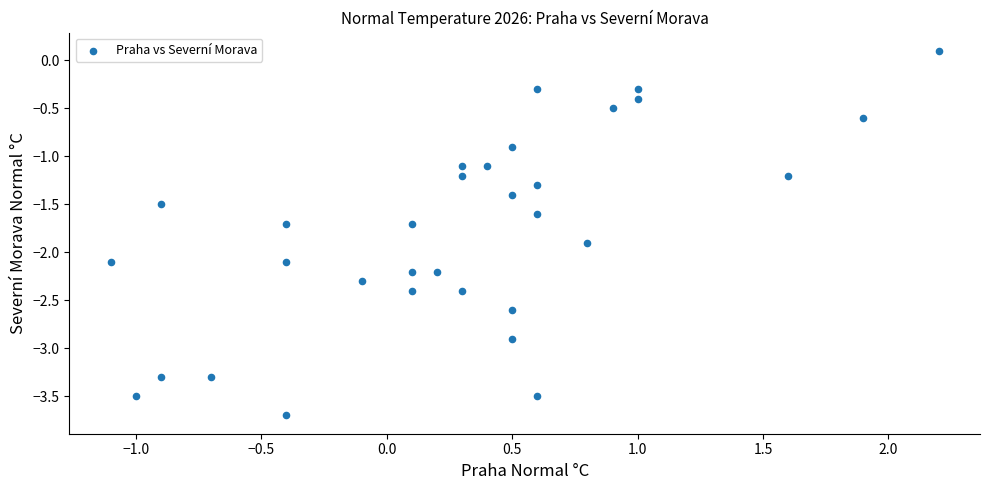

What is the range of Y values (max minus min)?

3.8